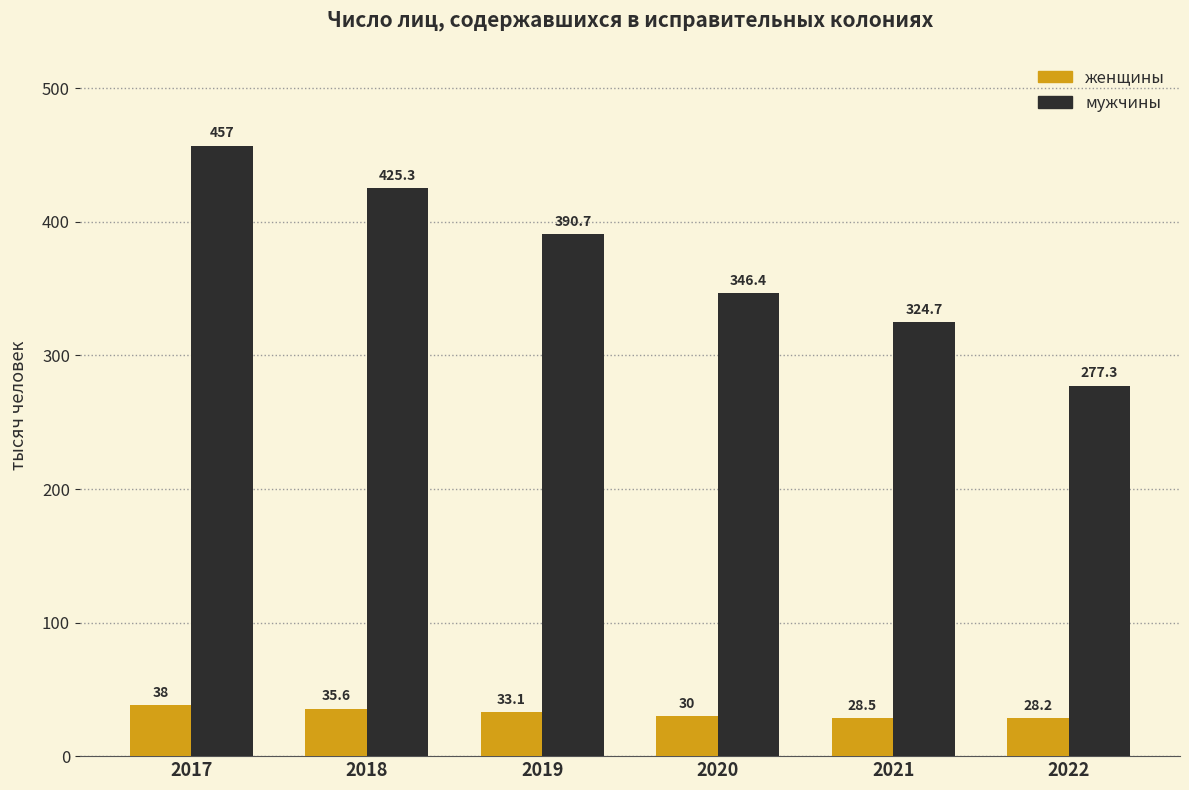

What is the sum of the женщины values at 2019 and 2018?

68.7